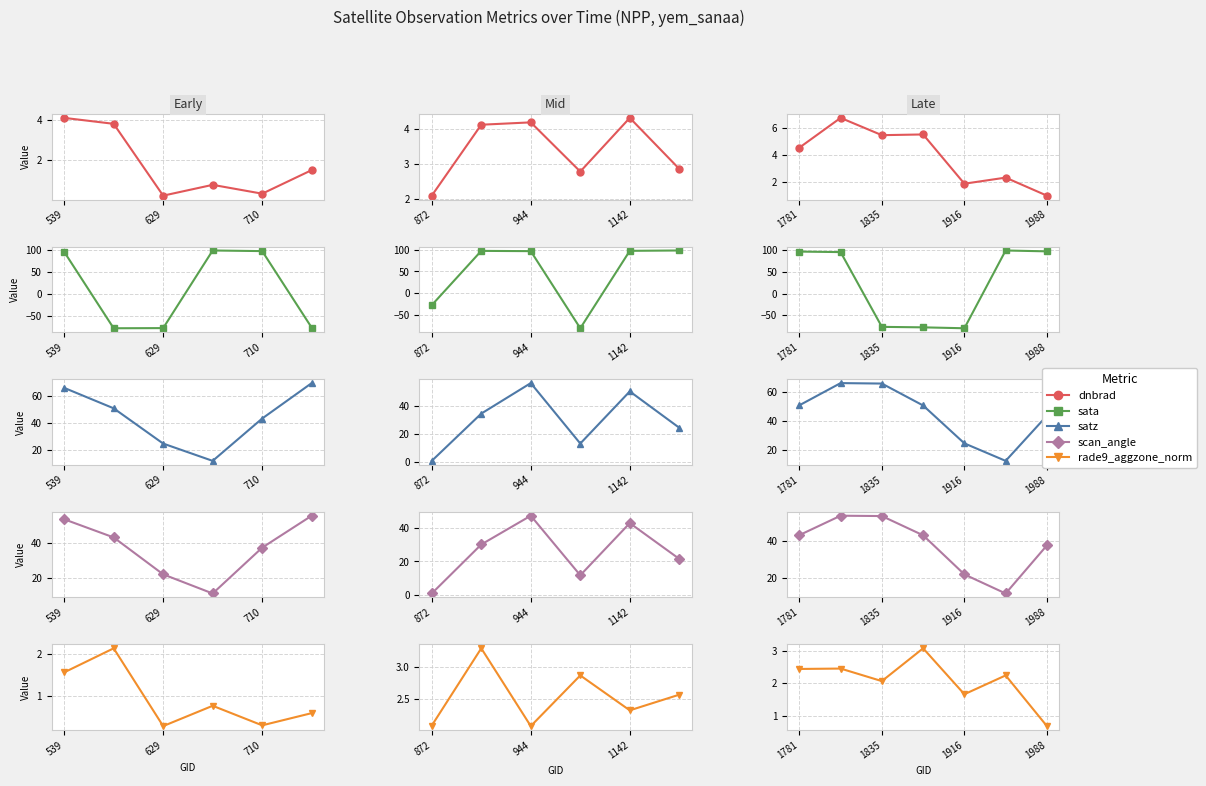

Which series has the largest range (max minus min)?

sata